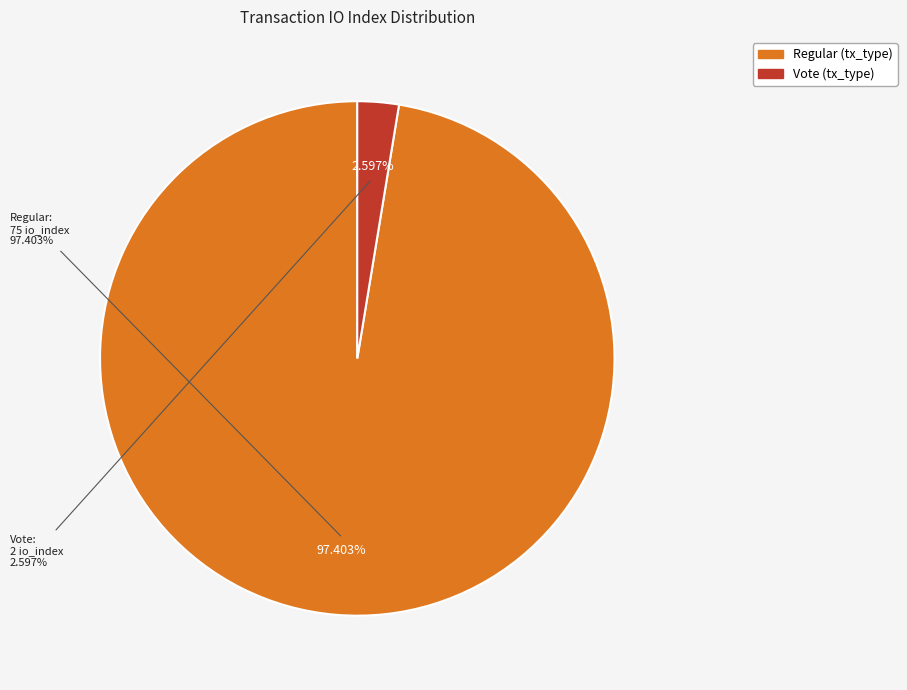

How many segments does this pie chart have?

2